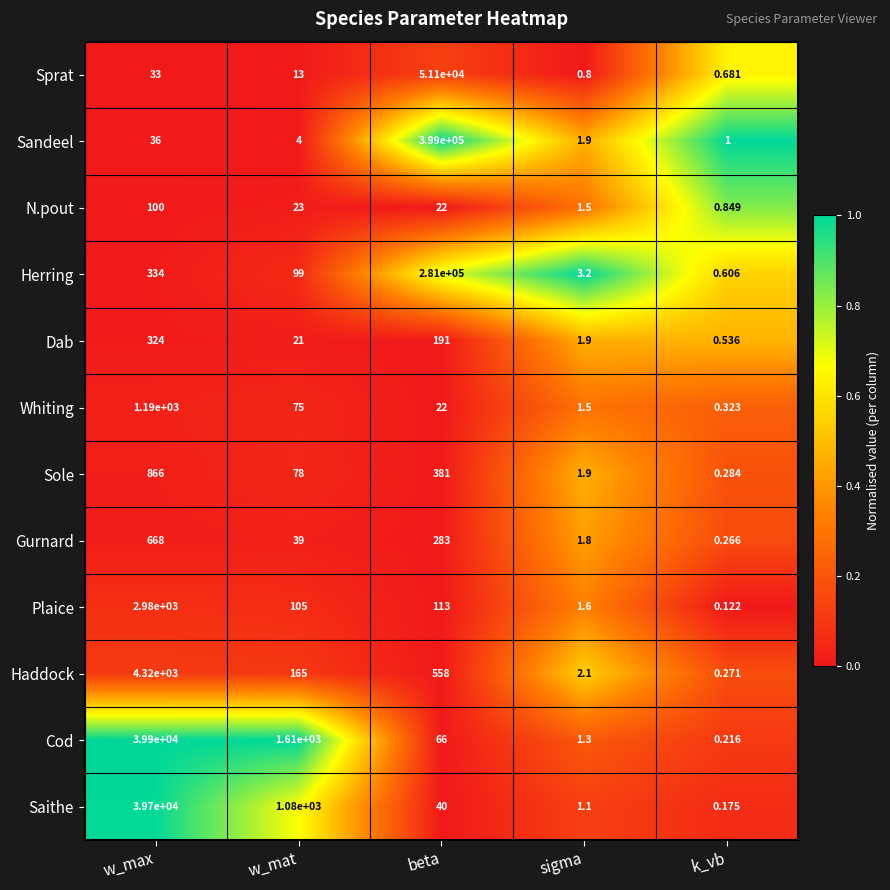

Which series has the largest range (max minus min)?

Sandeel